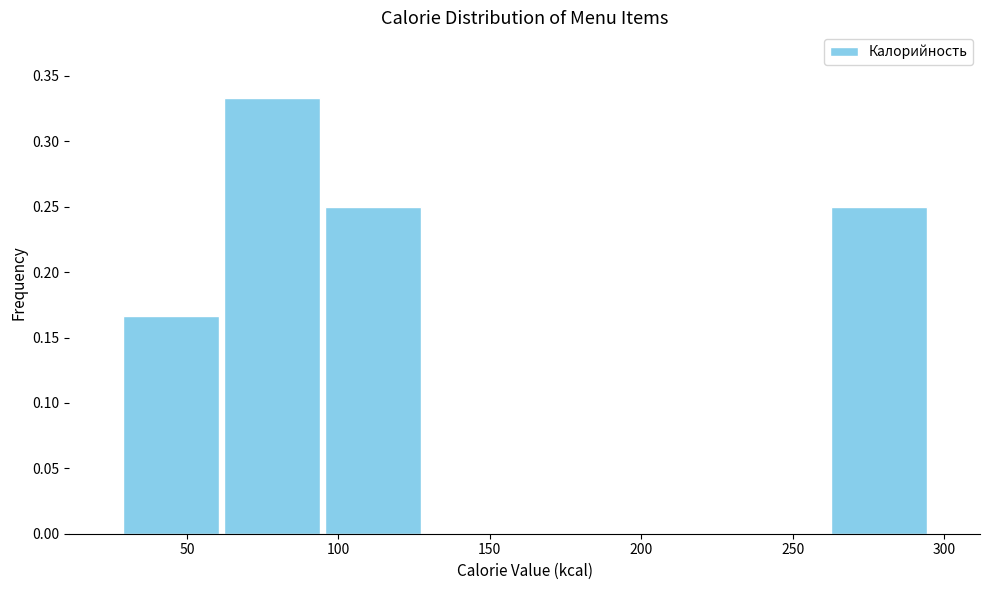

Reading left to right, list every bar in this chart as the range it spans on the x-axis followed by its height. Neither the bar edges nor the heights are printed on the chart, so give them approximately, as read against the axes.

30 to 60: 0.165
60 to 95: 0.335
95 to 130: 0.250
130 to 160: 0
160 to 195: 0
195 to 230: 0
230 to 260: 0
260 to 295: 0.250